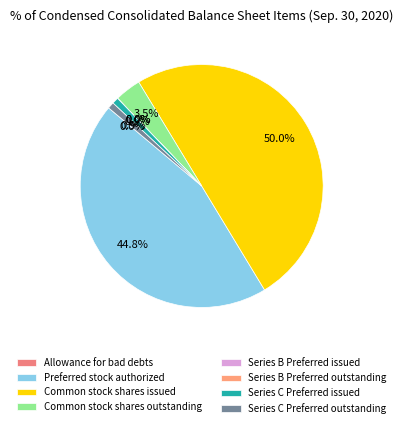

How much of the chart is everything except Series B Preferred outstanding?

100.0%